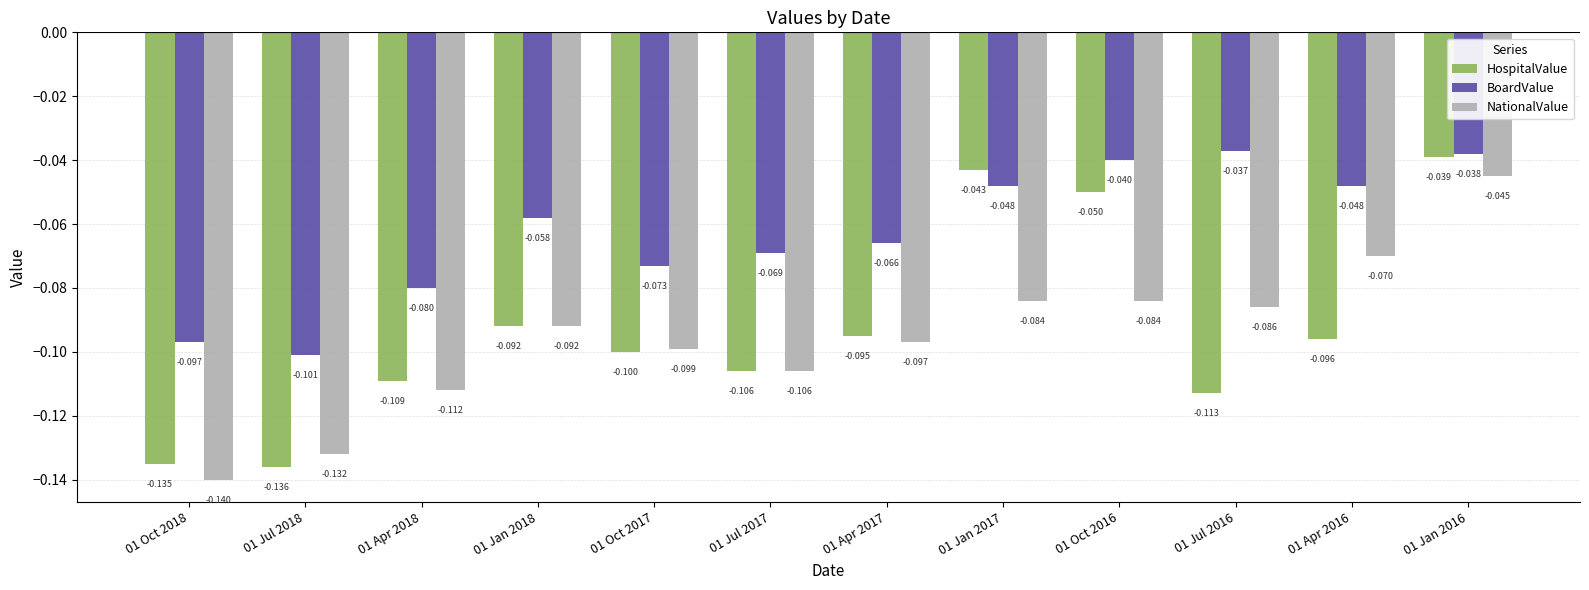

What is the sum of the BoardValue values at 01 Jul 2016 and 01 Oct 2018?

-0.1